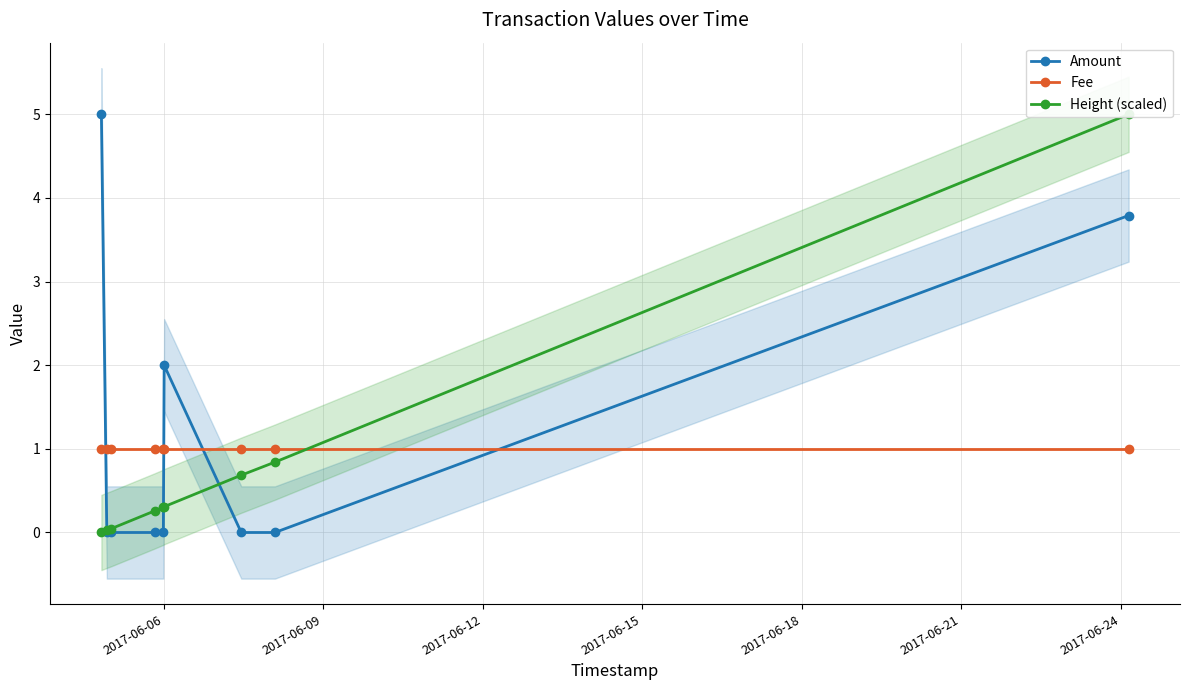

What is the value of the Fee point at the 1st from the left?

1.0